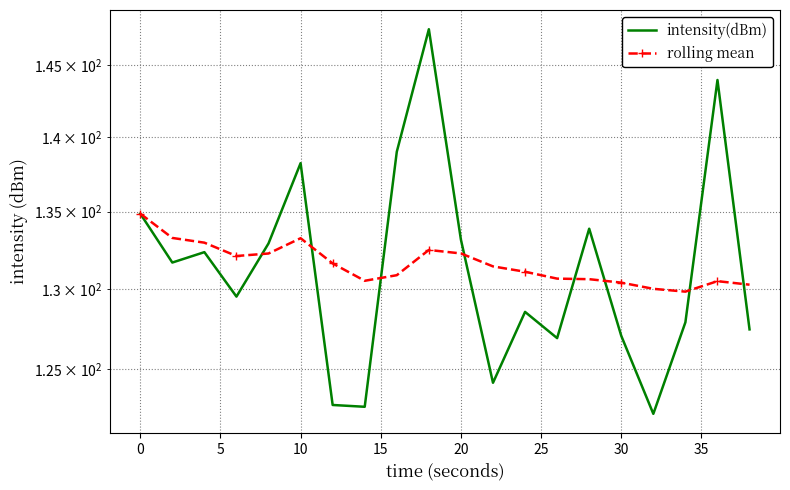

Is it true that rolling mean equals 75.5 at 12?

False